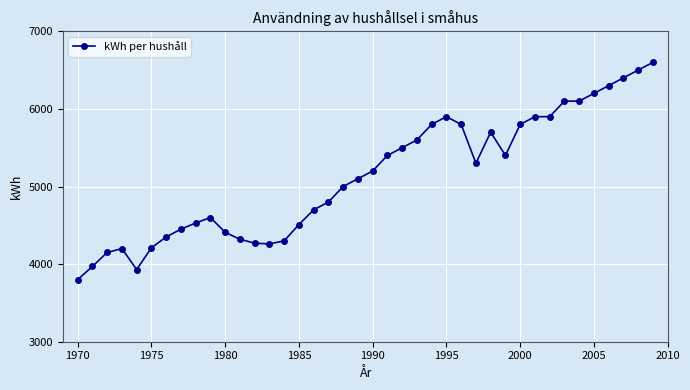

What is the value of the 29th point from the left?

5700